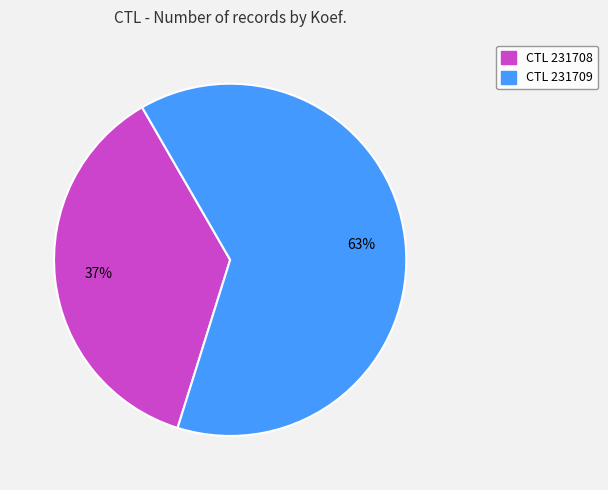

How many slices are in this pie chart?

2